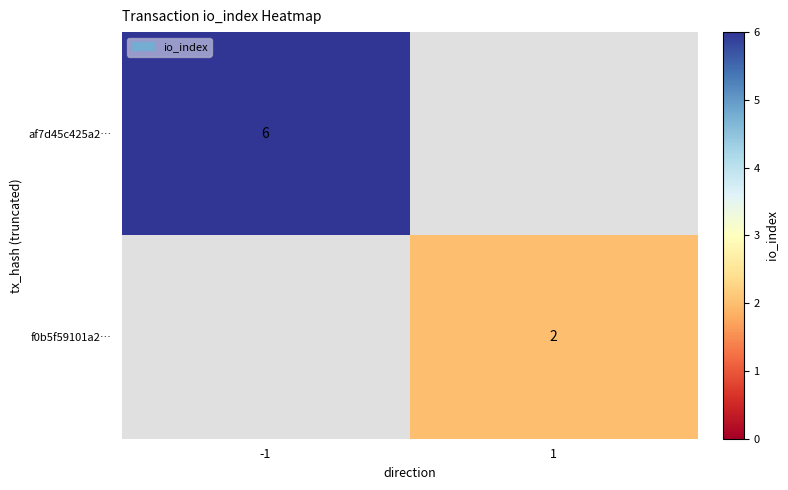

What is the minimum value shown in the chart?

2.0